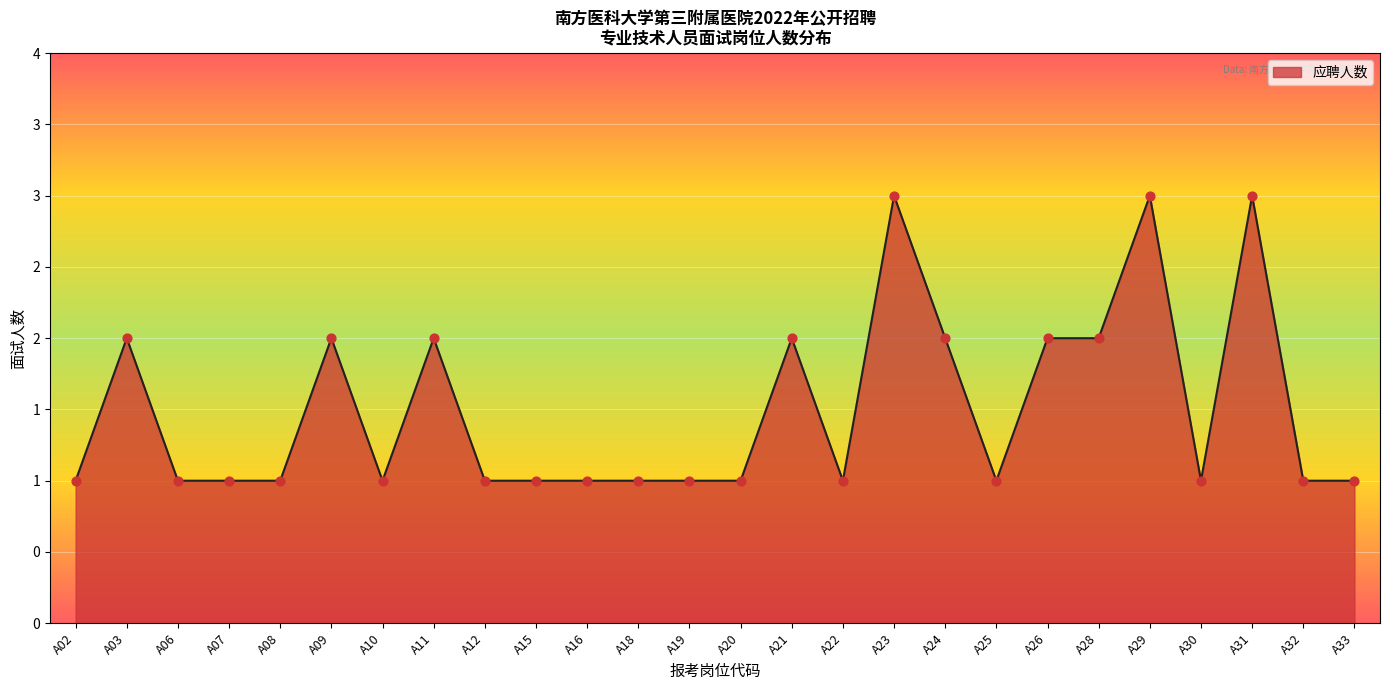

Does the chart have visible grid lines?

Yes